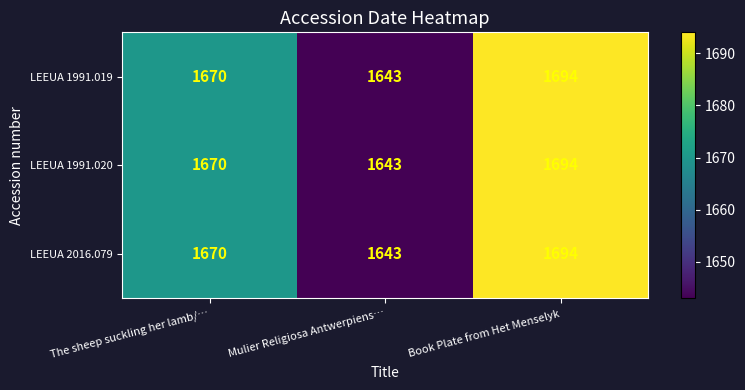

What is the greatest value displayed?

1694